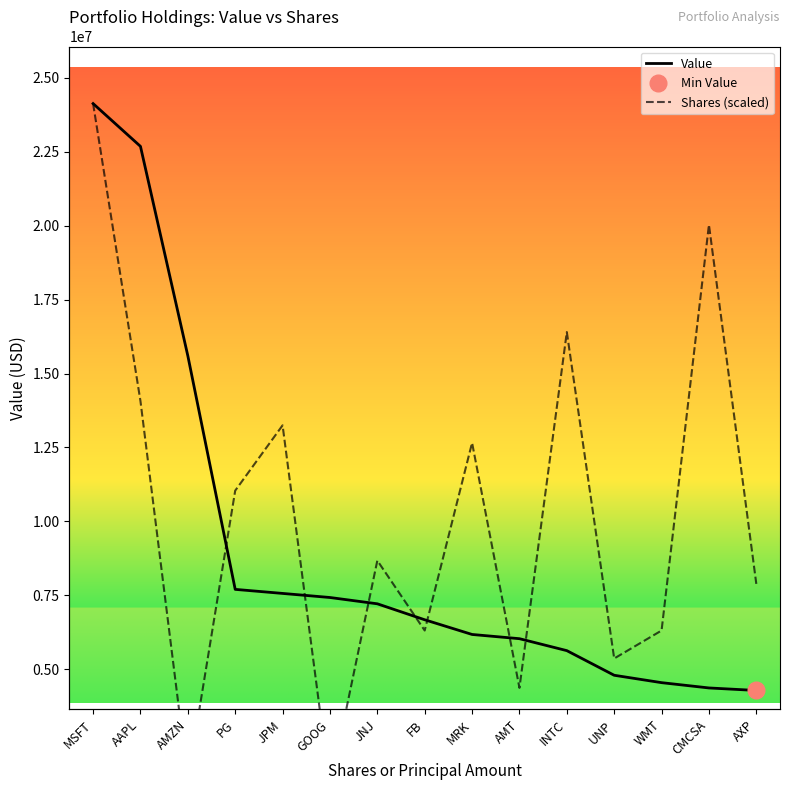

Is this an area chart (filled region under the line)?

No